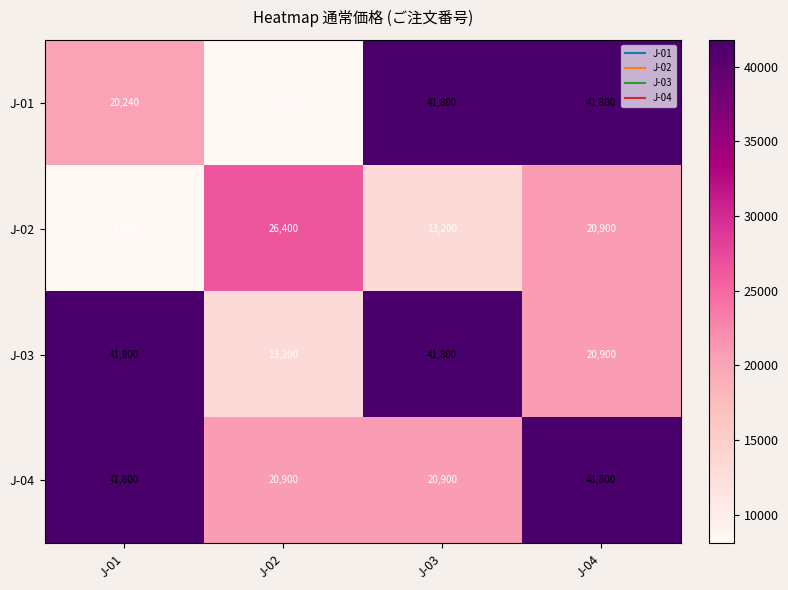

What is the spread (max minus min) of values at J-01?

33710